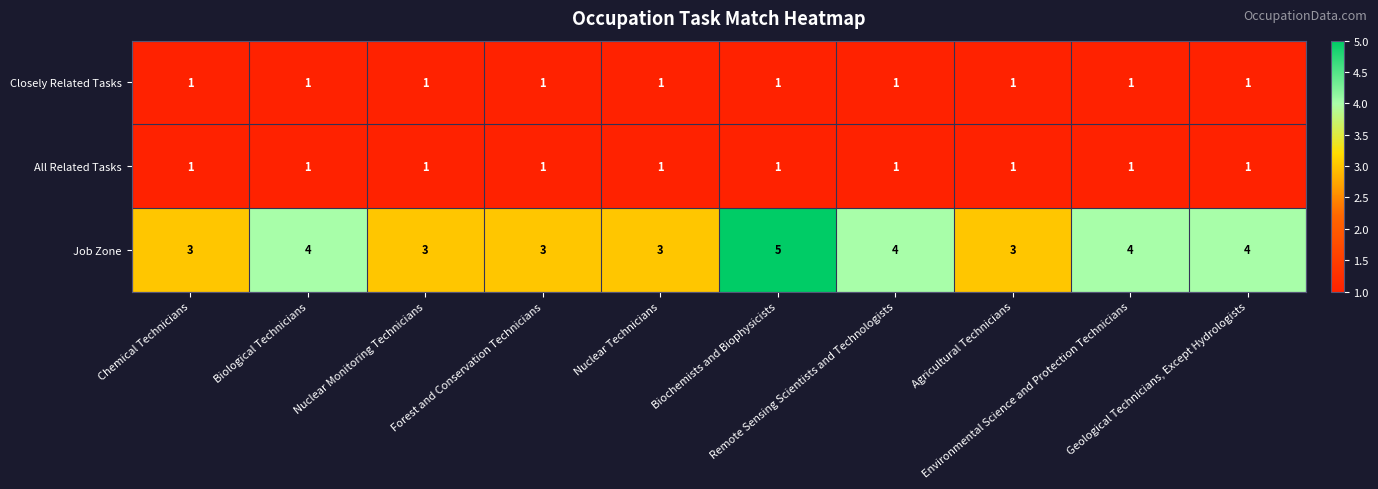

What is the minimum value for Job Zone?

3